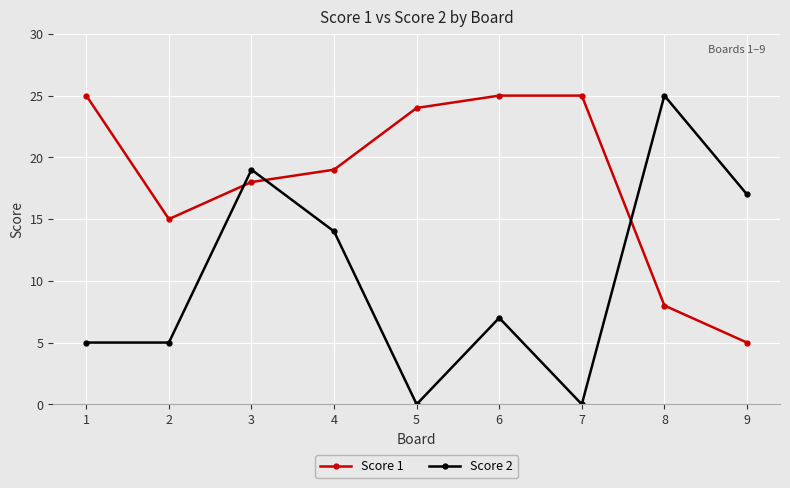

What is the sum of the Score 2 values at 2 and 9?

22